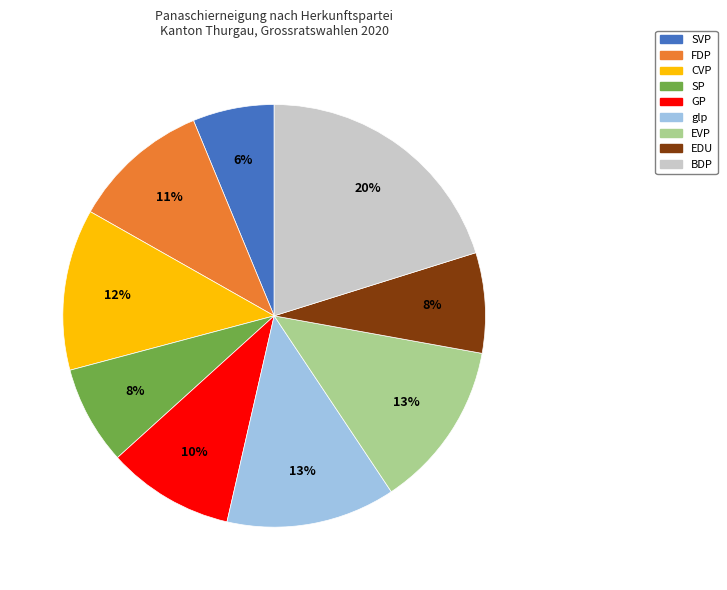

Between EDU and FDP, which is larger?

FDP